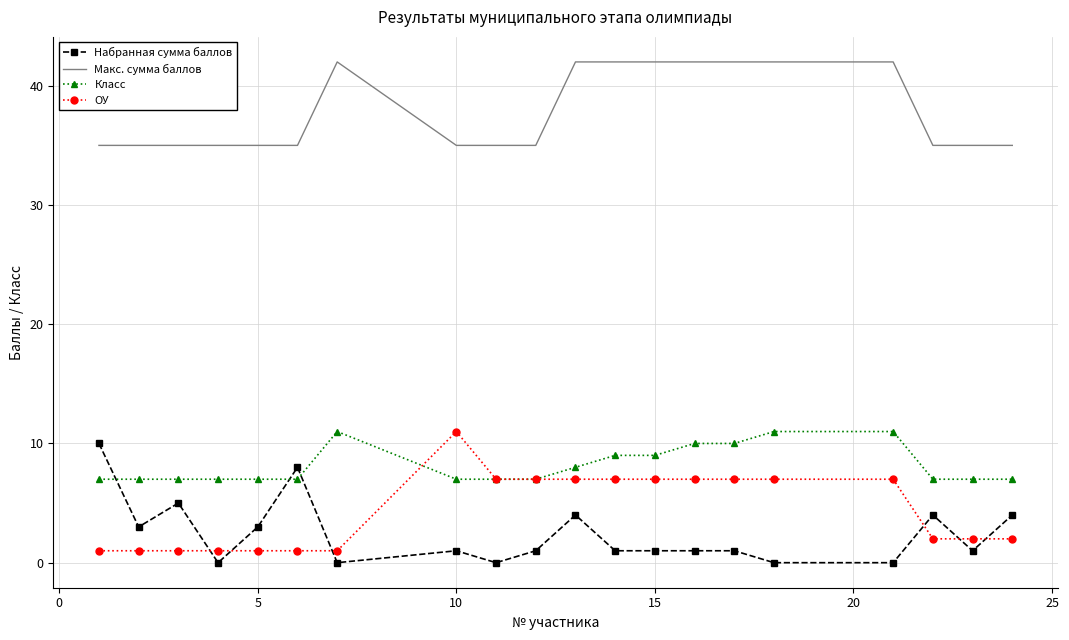

True or false: Набранная сумма баллов has more than 2 points higher than both neighbors.

True